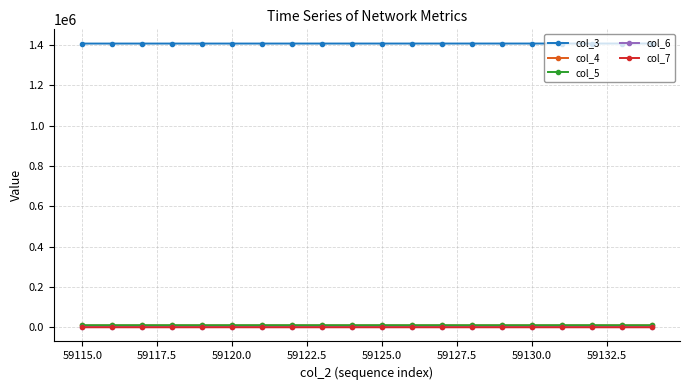

How many categories are shown in the chart?

20